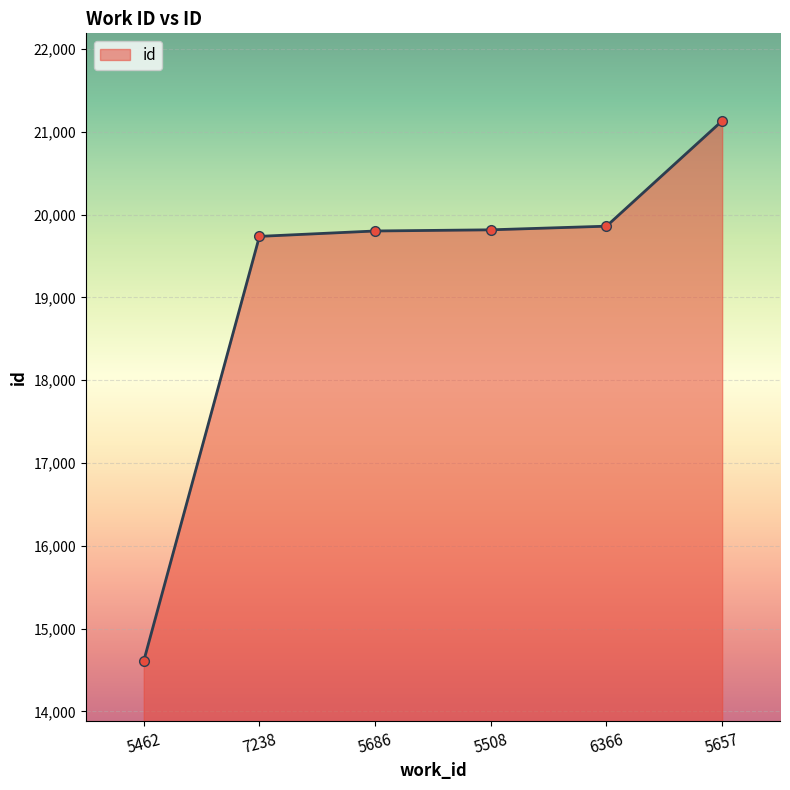

What value does the data have at 5657?

21131